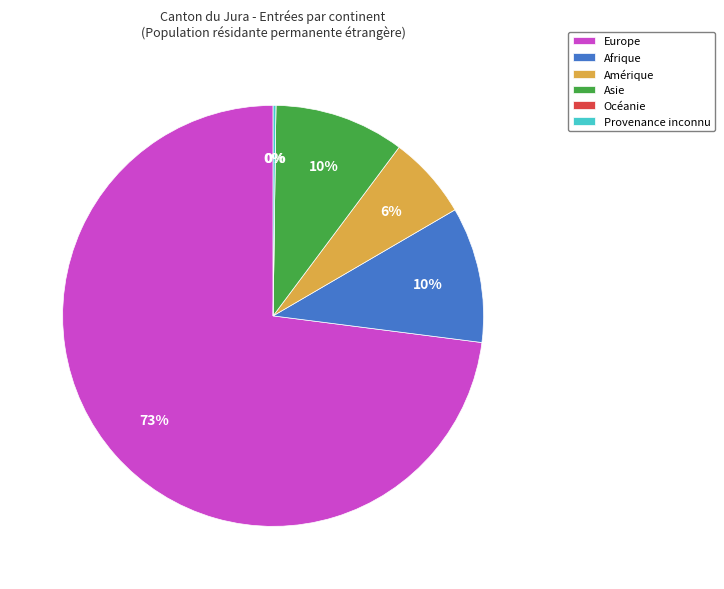

Is the sum of Afrique and Europe greater than half?

Yes